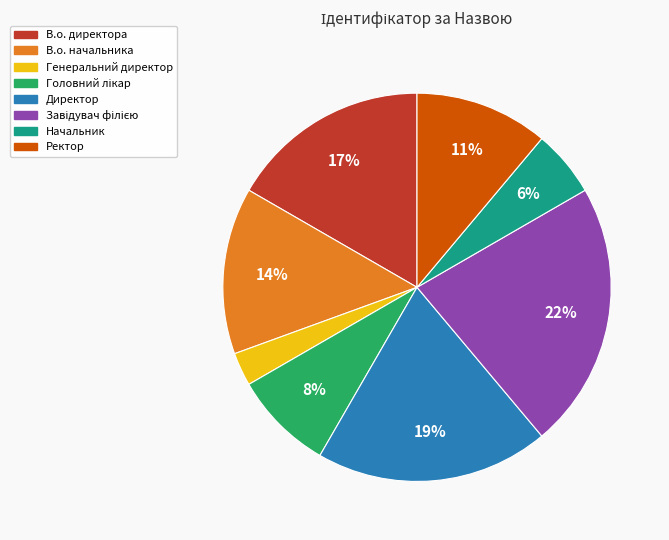

Which slice is the smallest?

Генеральний директор